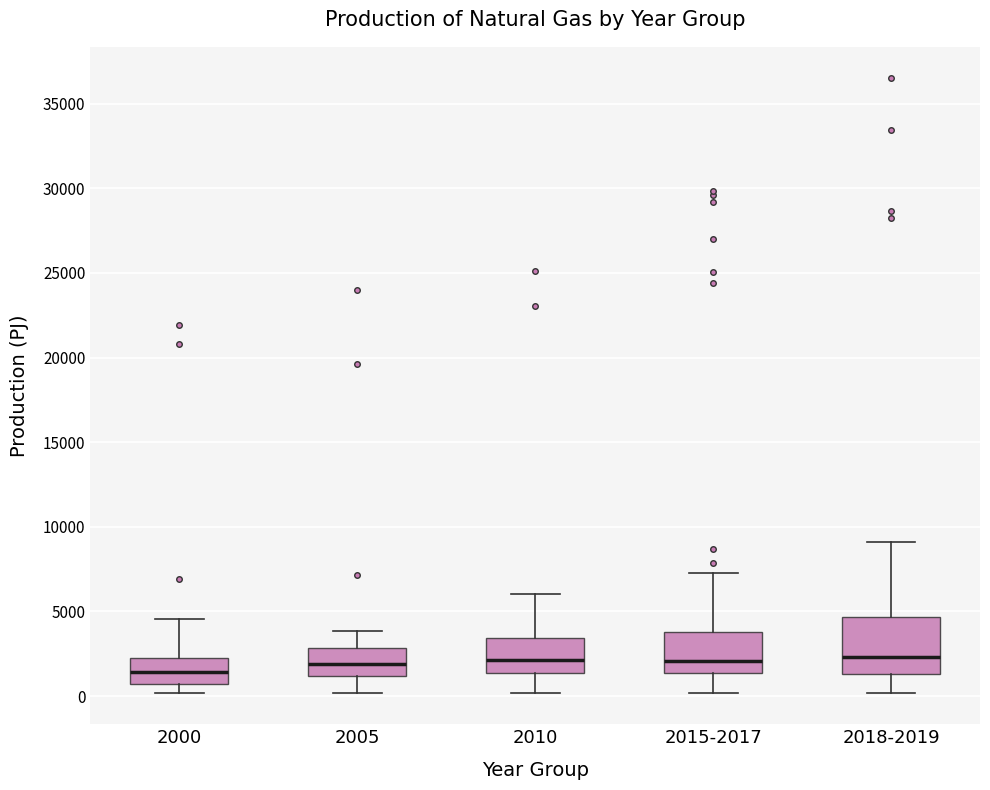

Reading left to right, read every box against the y-axis: the position of its median line, the range the box covers, and the ends of its whiskers. The values are not printed on the chart, so give them approximately, as read against the axis.

2000: median 1500, box 500 to 2500, whiskers 0 to 4500
2005: median 2000, box 1000 to 3000, whiskers 0 to 4000
2010: median 2000, box 1500 to 3500, whiskers 0 to 6000
2015-2017: median 2000, box 1500 to 4000, whiskers 0 to 7000
2018-2019: median 2500, box 1500 to 4500, whiskers 0 to 9000